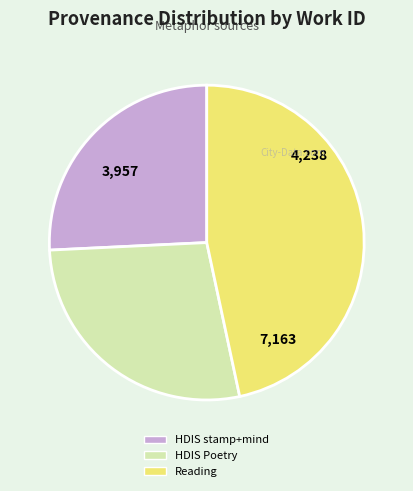

Does any single category account for the majority?

No